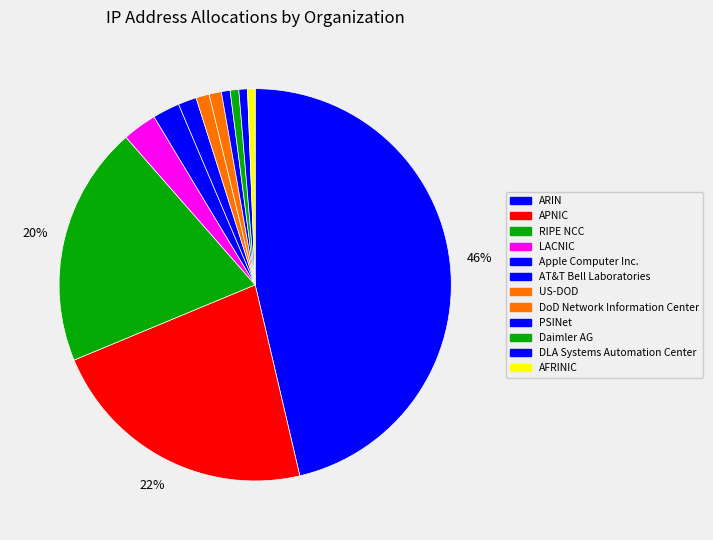

Rank the categories by value from lowest to highest.

AFRINIC, DLA Systems Automation Center, Daimler AG, PSINet, DoD Network Information Center, US-DOD, AT&T Bell Laboratories, Apple Computer Inc., LACNIC, RIPE NCC, APNIC, ARIN